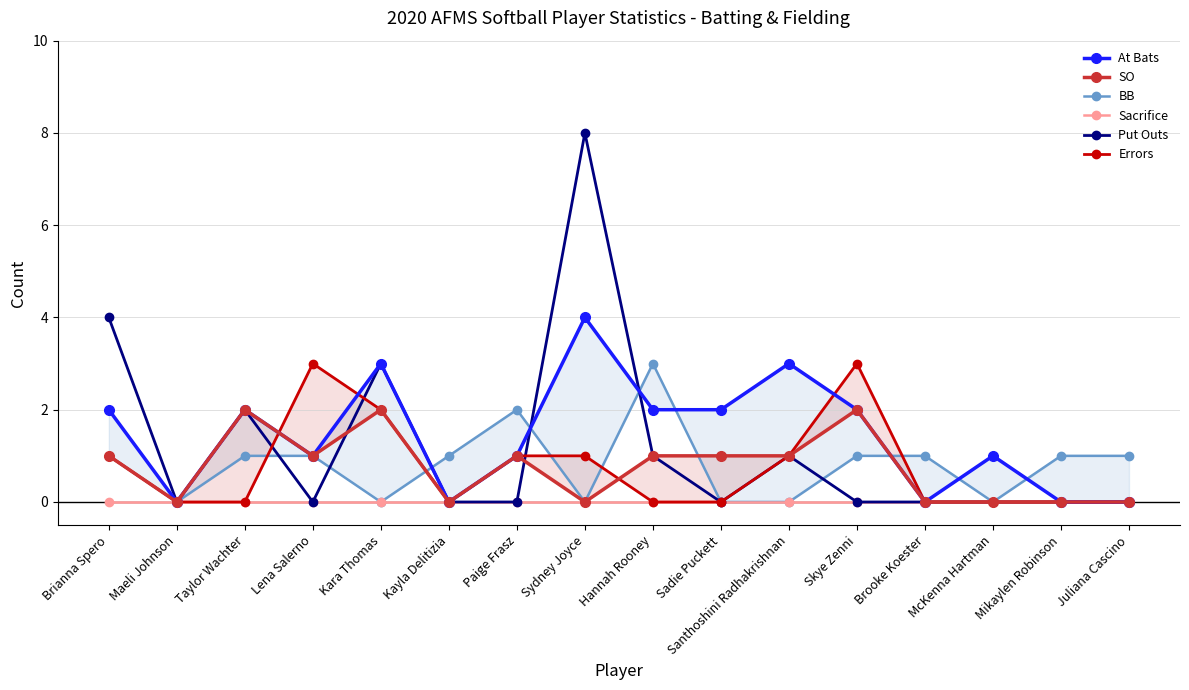

Reading left to right, extract all data points from this chart.

At Bats: 2	0	2	1	3	0	1	4	2	2	3	2	0	1	0	0
SO: 1	0	2	1	2	0	1	0	1	1	1	2	0	0	0	0
BB: 1	0	1	1	0	1	2	0	3	0	0	1	1	0	1	1
Sacrifice: 0	0	0	0	0	0	0	0	0	0	0	0	0	0	0	0
Put Outs: 4	0	2	0	3	0	0	8	1	0	1	0	0	0	0	0
Errors: 1	0	0	3	2	0	1	1	0	0	1	3	0	0	0	0